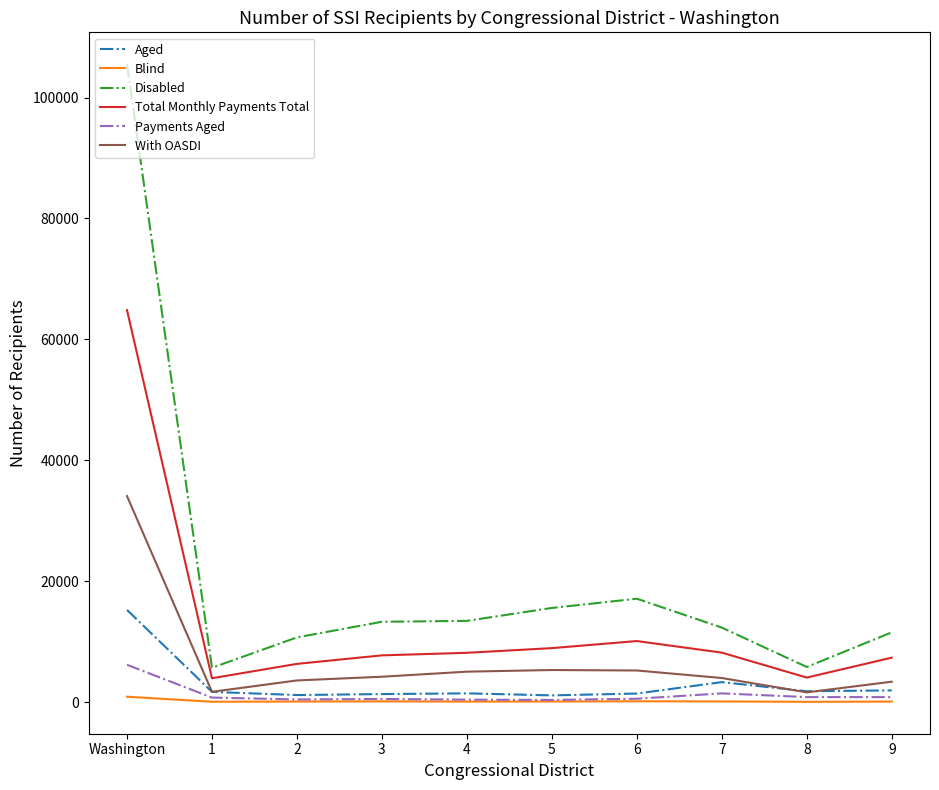

Which series has the largest range (max minus min)?

Disabled